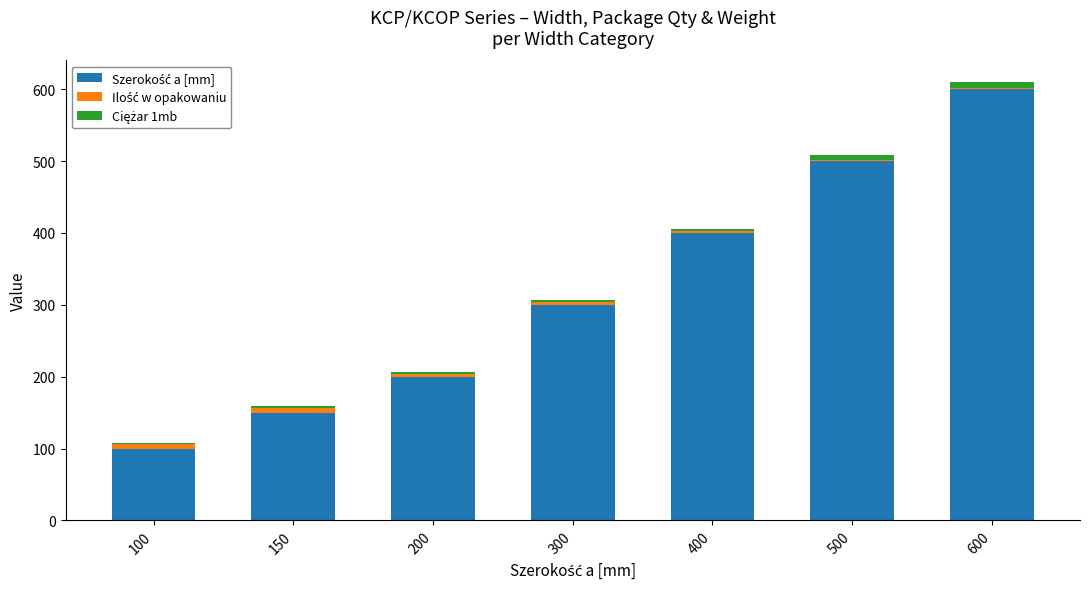

At which category is the sum across all series the highest?

600